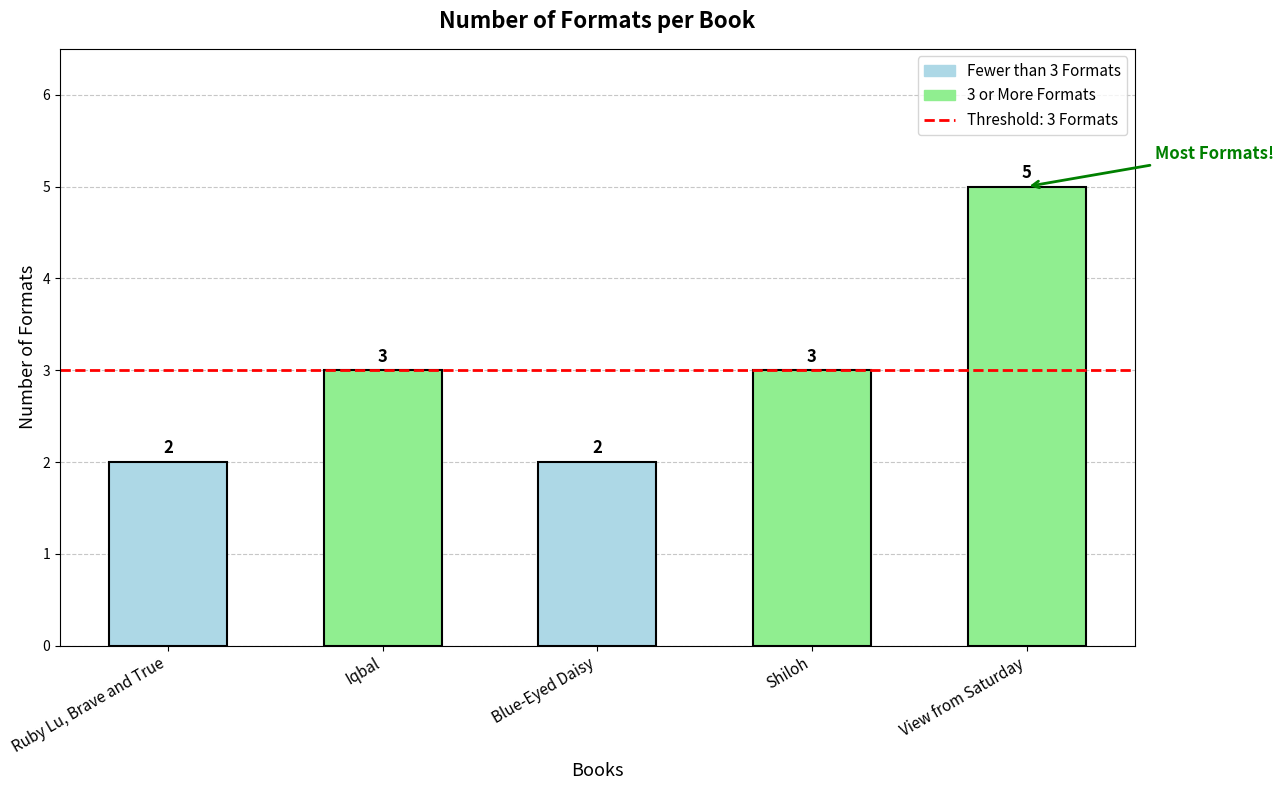

What is the approximate value at Blue-Eyed Daisy?

2